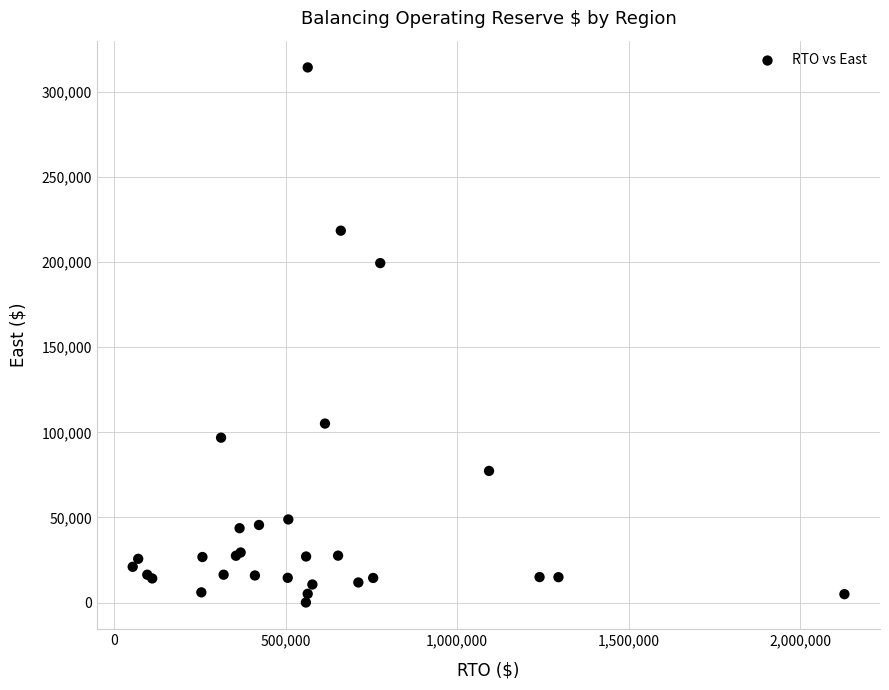

What Y value in the scatter plot is closest to 157222?

199438.4